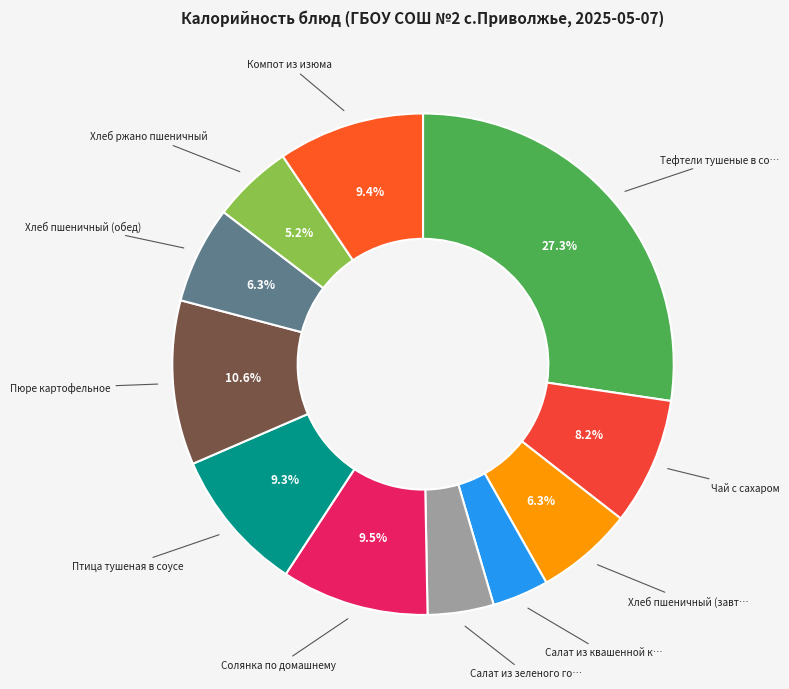

Count the number of slices in the pie.

11